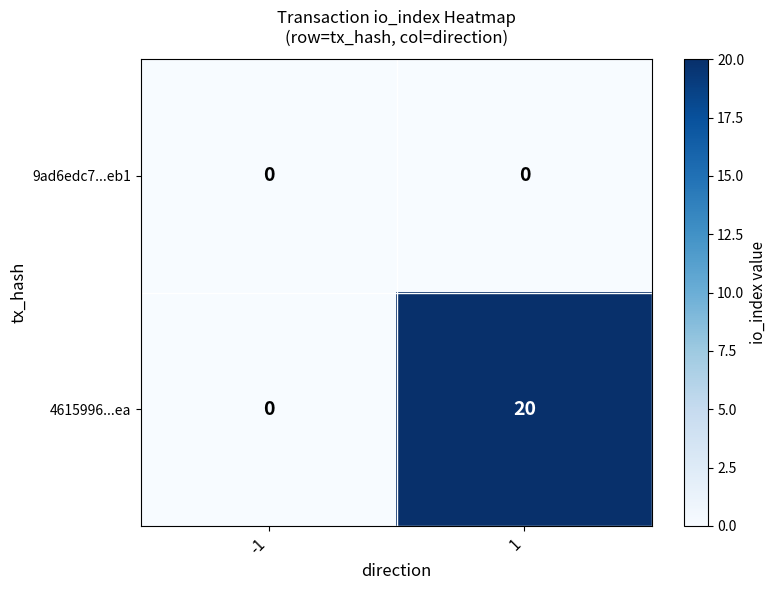

How many distinct data groups are displayed?

2